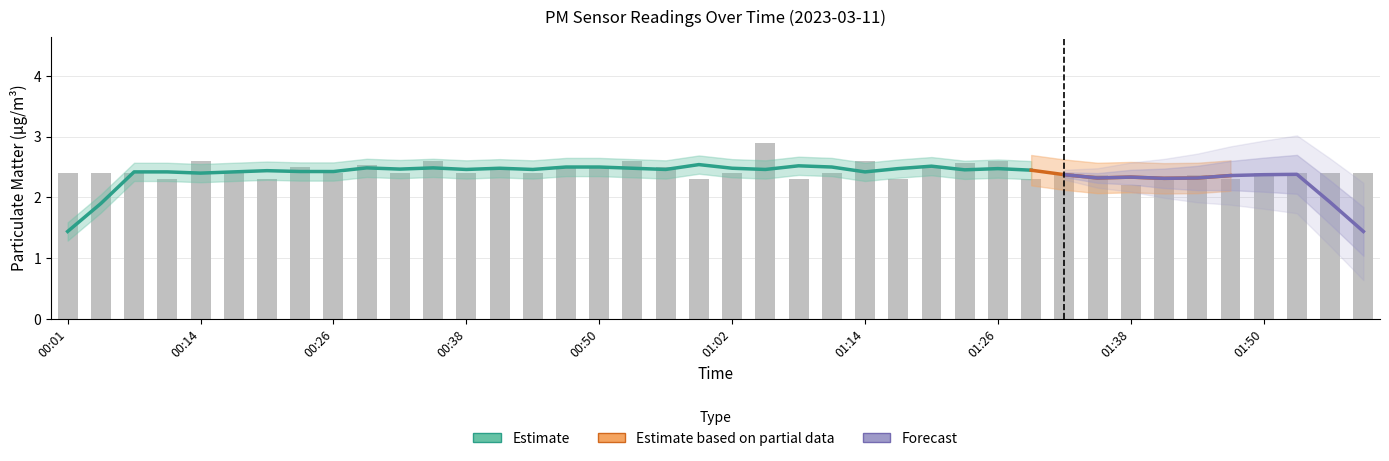

Reading left to right, extract all data points from this chart.

2.4	2.4	2.4	2.3	2.6	2.4	2.3	2.5	2.4	2.5	2.4	2.6	2.4	2.5	2.4	2.5	2.5	2.6	2.5	2.3	2.4	2.9	2.3	2.4	2.6	2.3	2.5	2.6	2.6	2.3	2.4	2.4	2.2	2.3	2.4	2.3	2.4	2.4	2.4	2.4